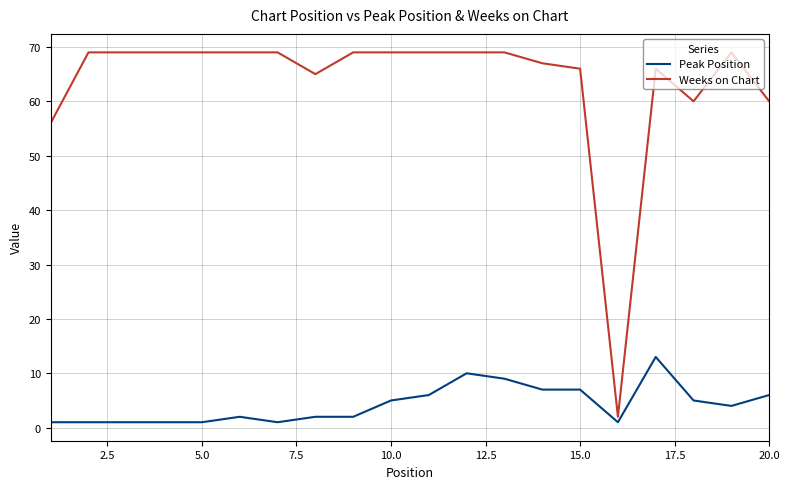

What is the difference between the maximum and minimum values in the Peak Position series?

12